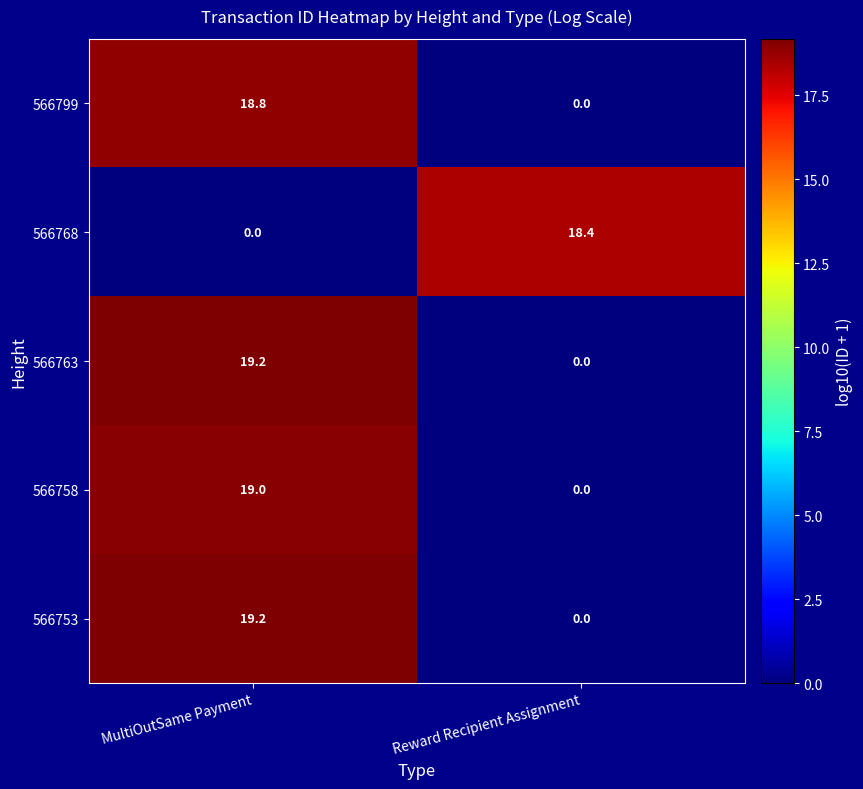

What is the sum of all 566768 values?

18.4